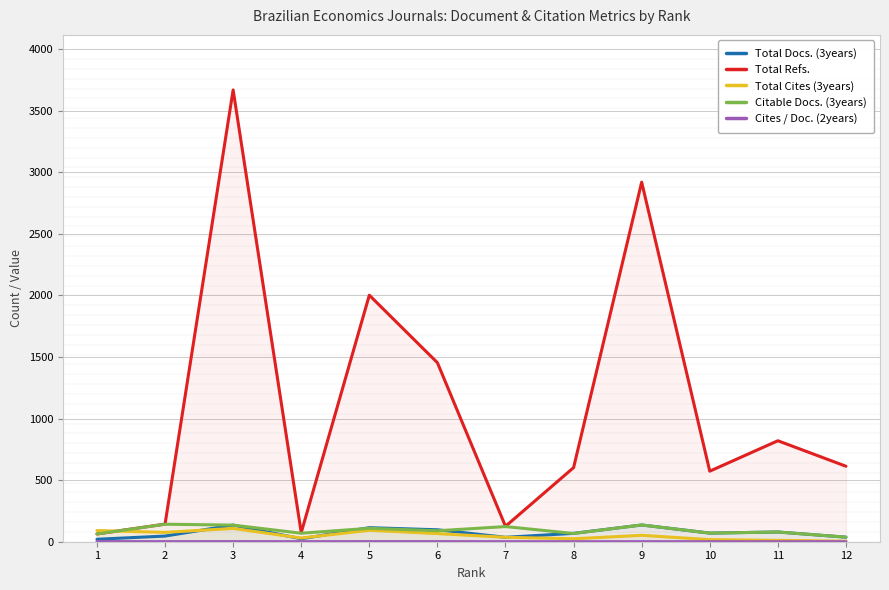

The value of Total Cites (3years) at 9 is 52.0. True or false?

True